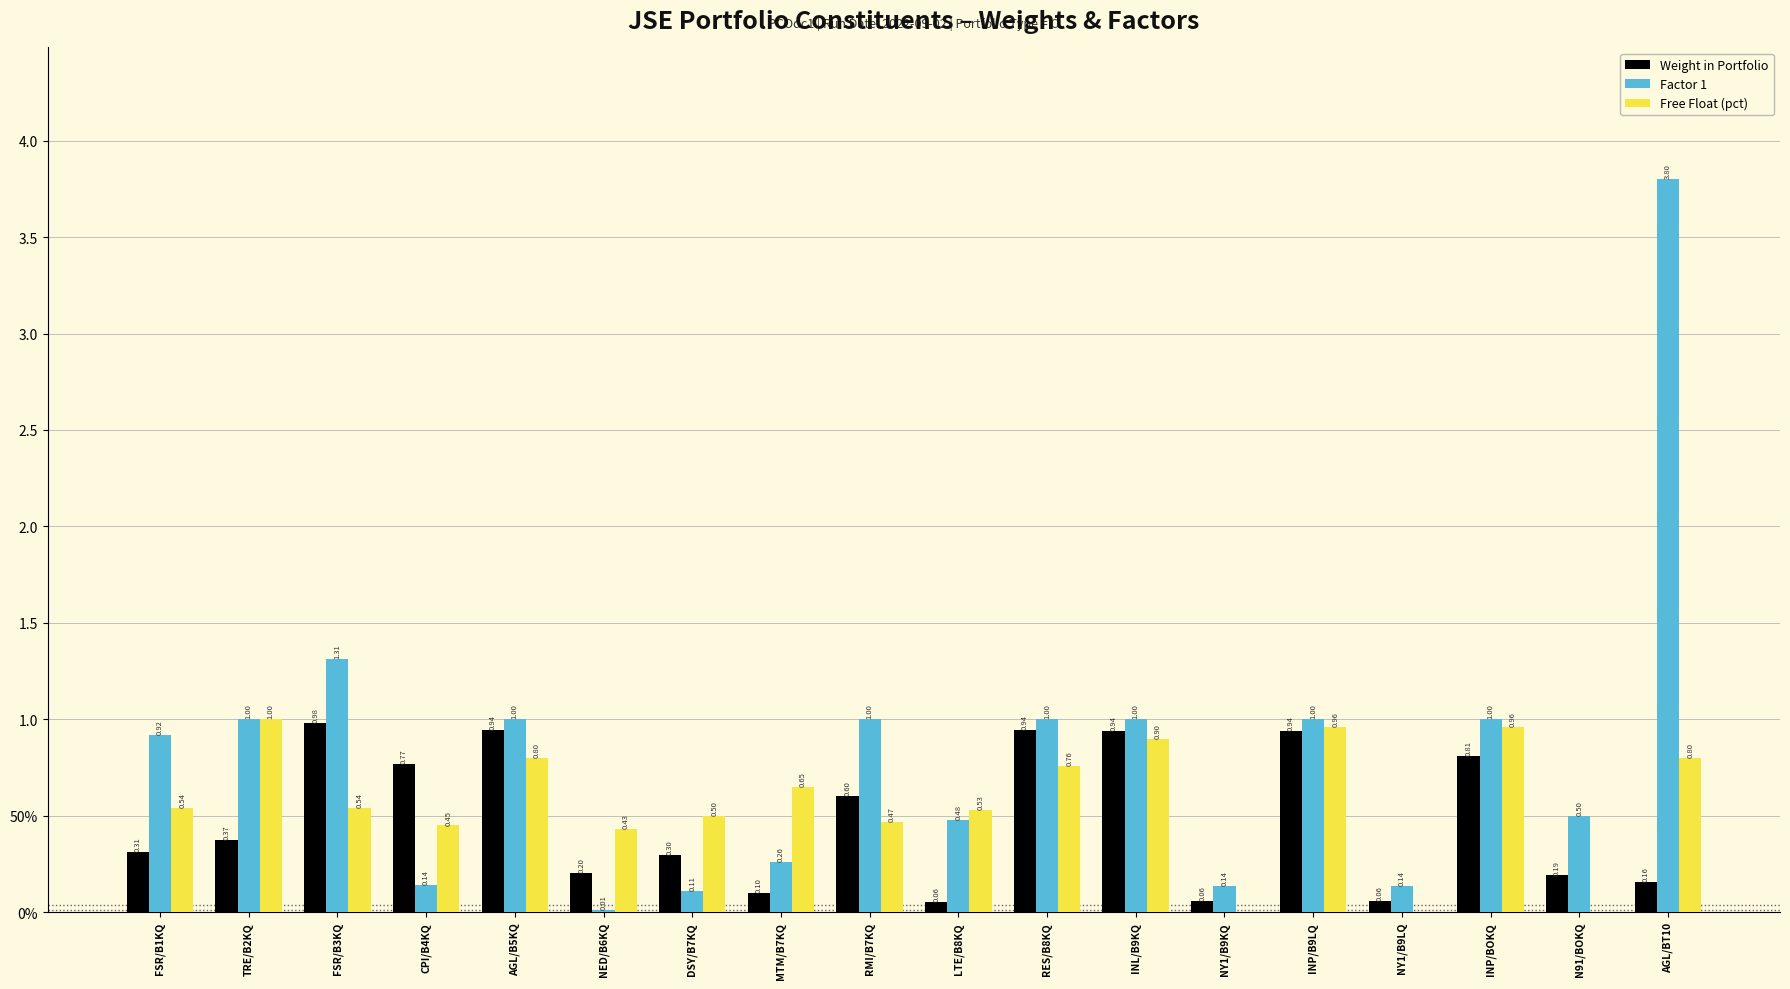

Are the bars horizontal?

No